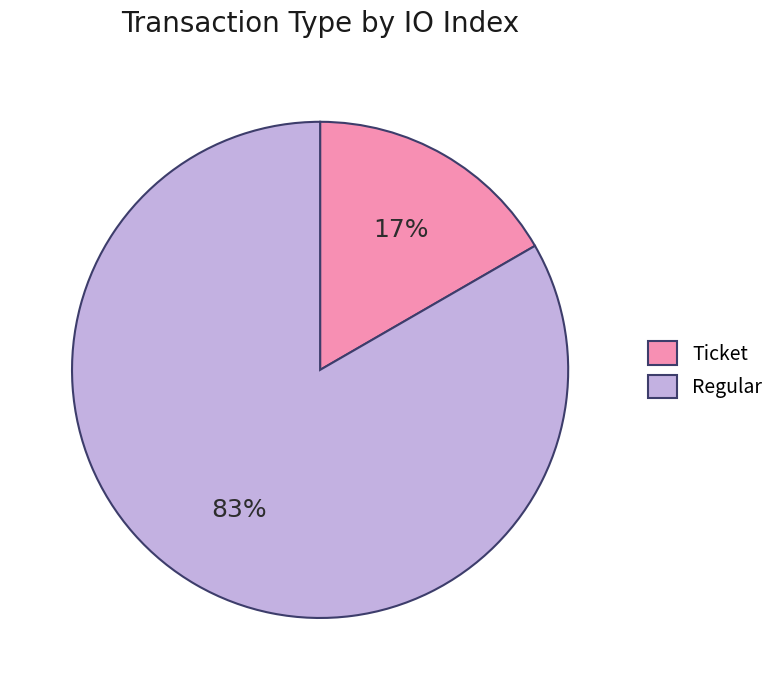

True or false: Ticket accounts for 17% of the total.

True